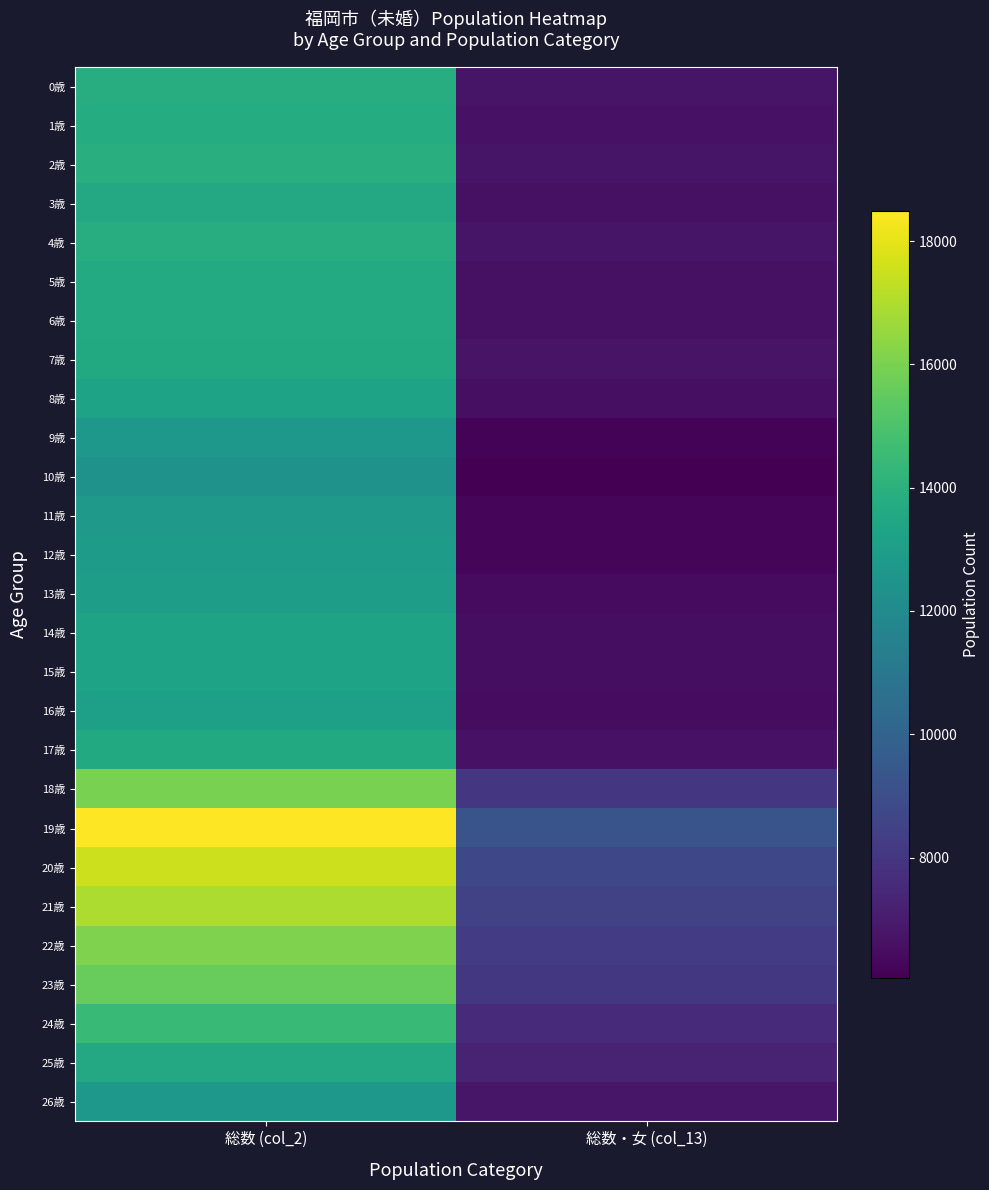

At which category is the sum across all series the highest?

総数 (col_2)